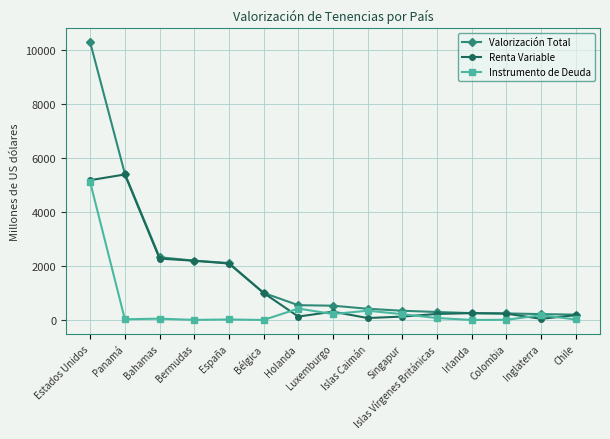

Where is Renta Variable nearest to the value 2719?

Bahamas